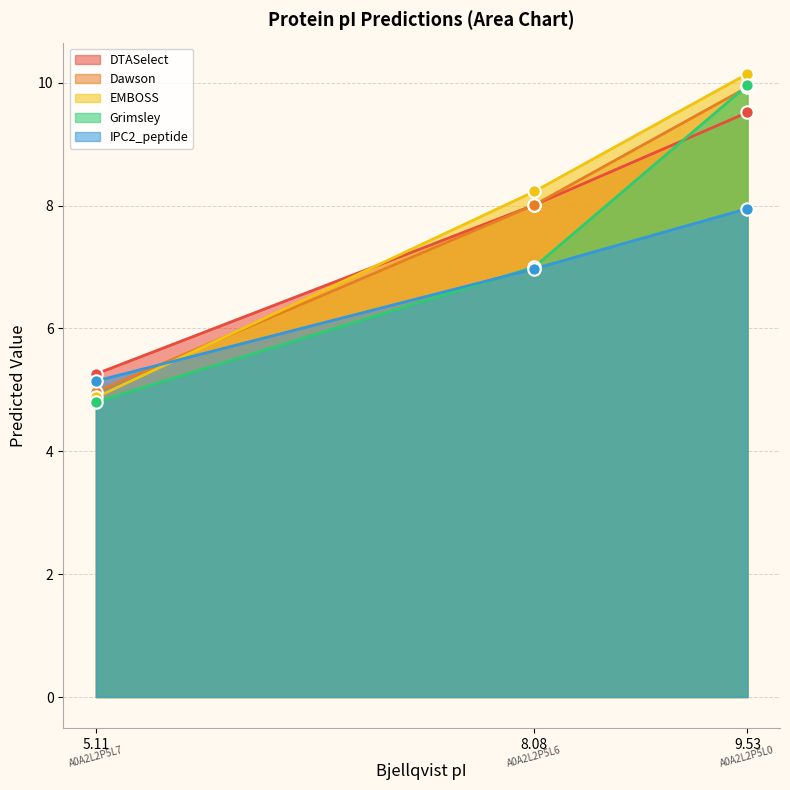

Is the value of Dawson at 9.53 greater than the value of Grimsley at 5.11?

Yes